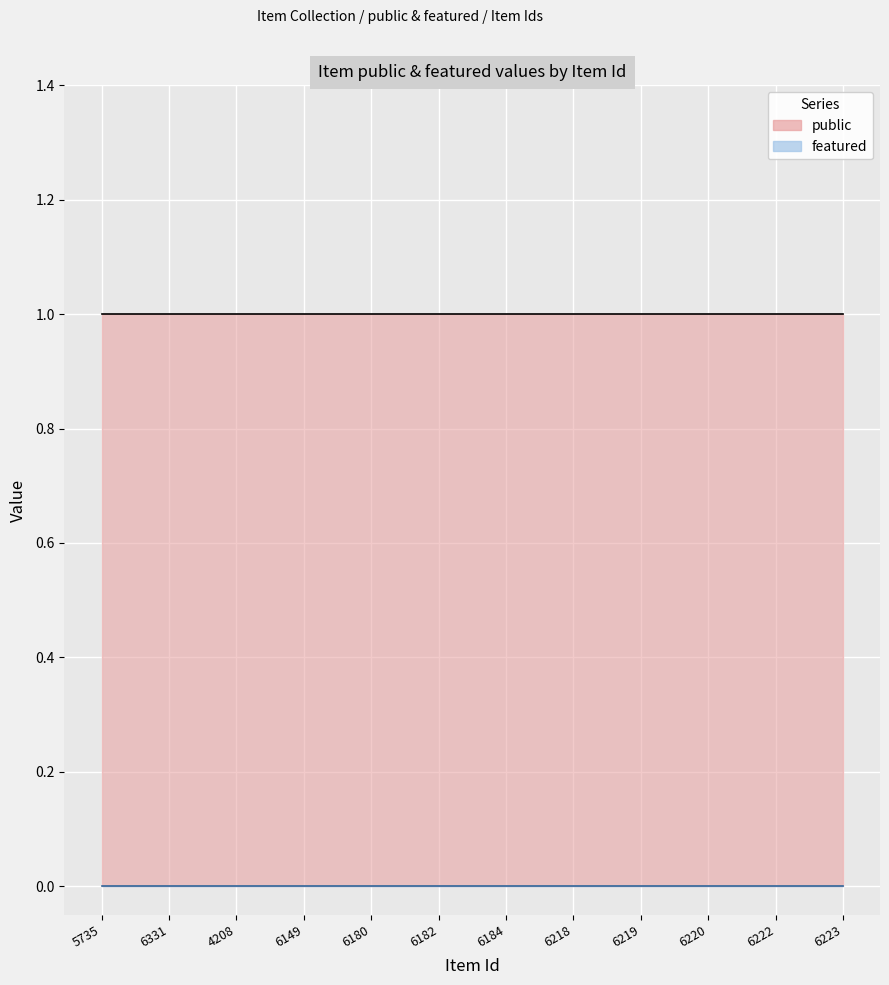

At which category does the chart reach its peak across all series?

5735